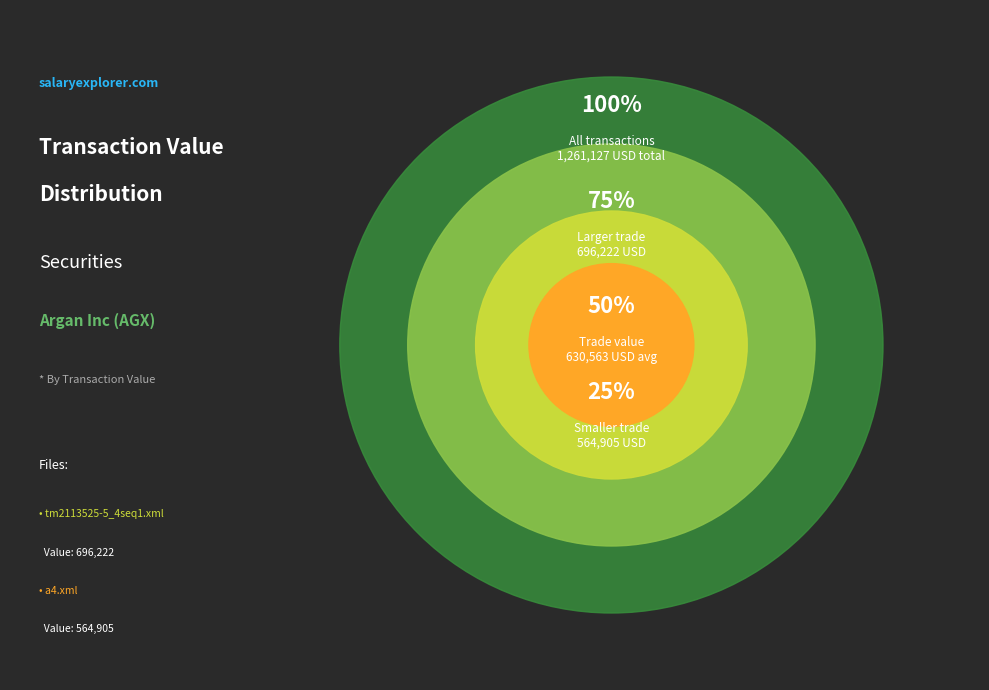

To the nearest percent, what is the combined percentage of a4.xml and tm2113525-5_4seq1.xml?

100%